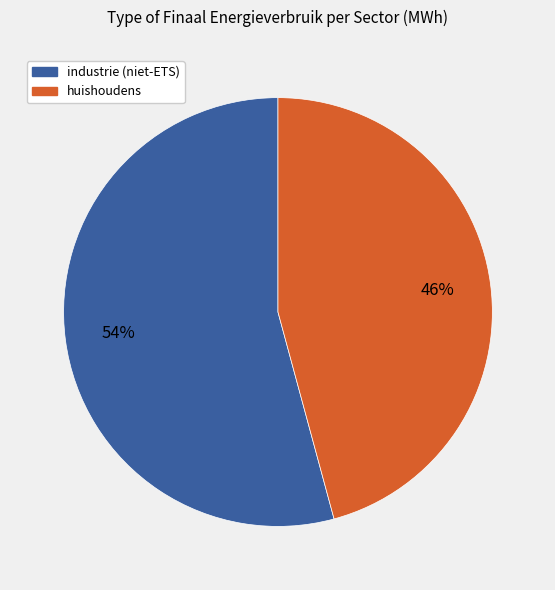

Does any single category account for the majority?

Yes